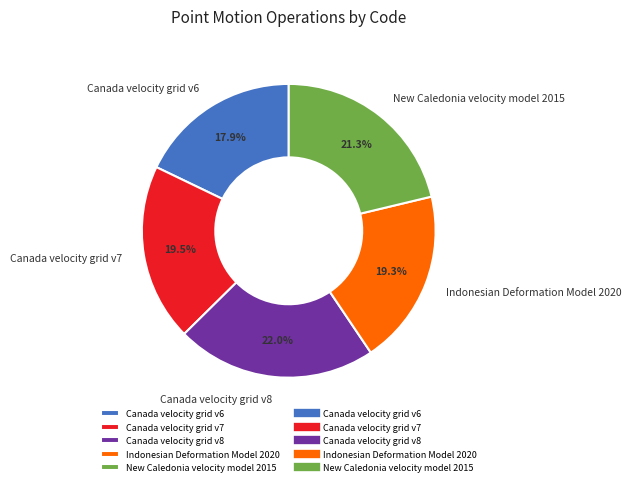

Between Canada velocity grid v6 and Indonesian Deformation Model 2020, which is larger?

Indonesian Deformation Model 2020